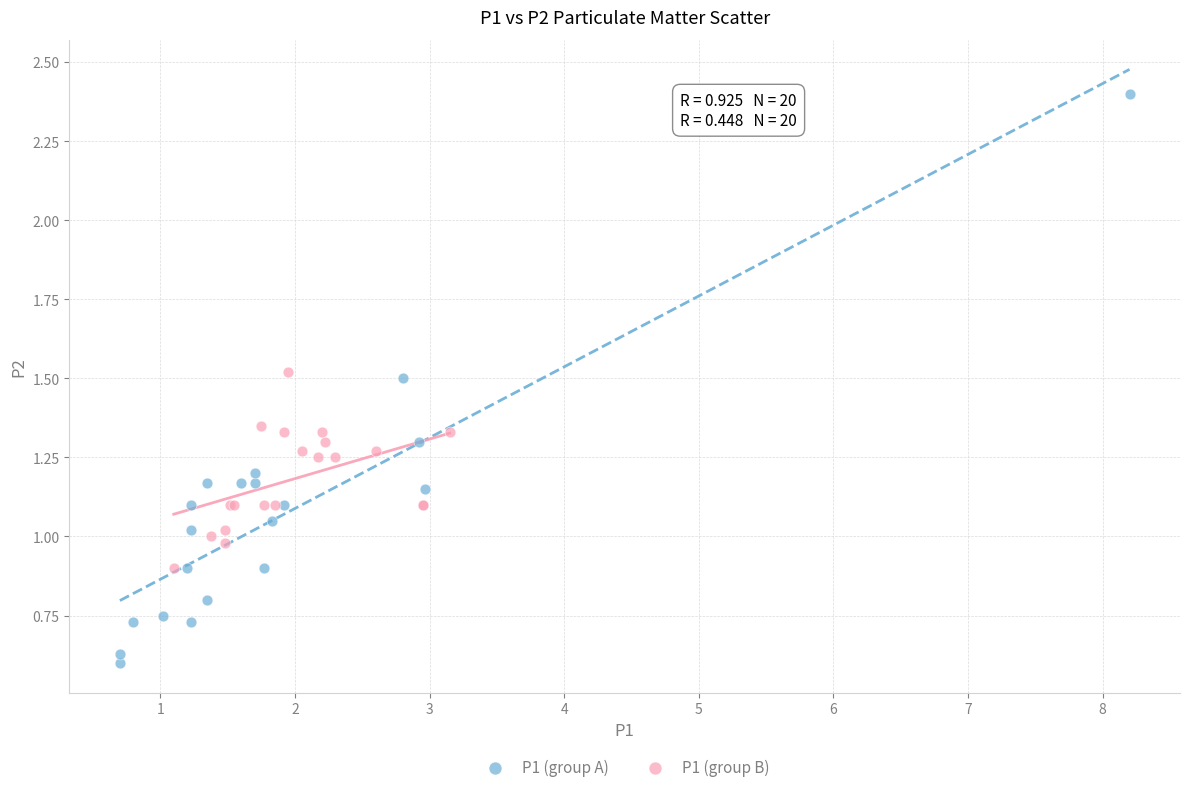

Which series reaches the maximum Y coordinate?

P1 (group A)